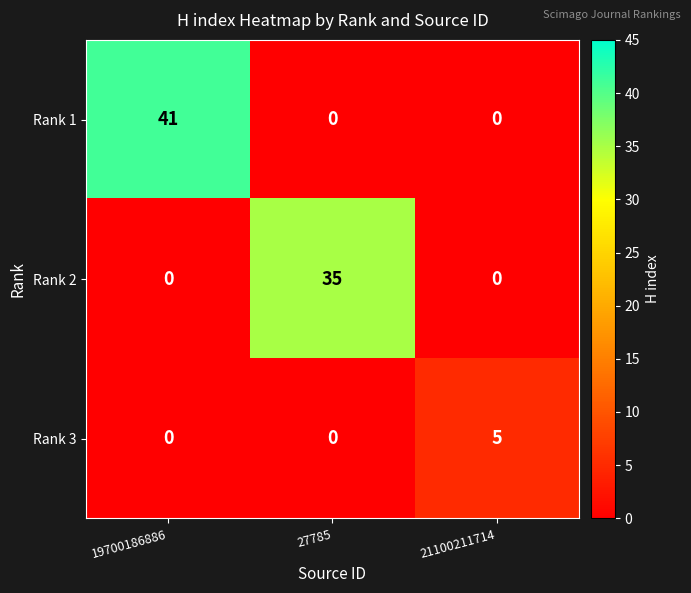

Which series has the largest range (max minus min)?

Rank 1